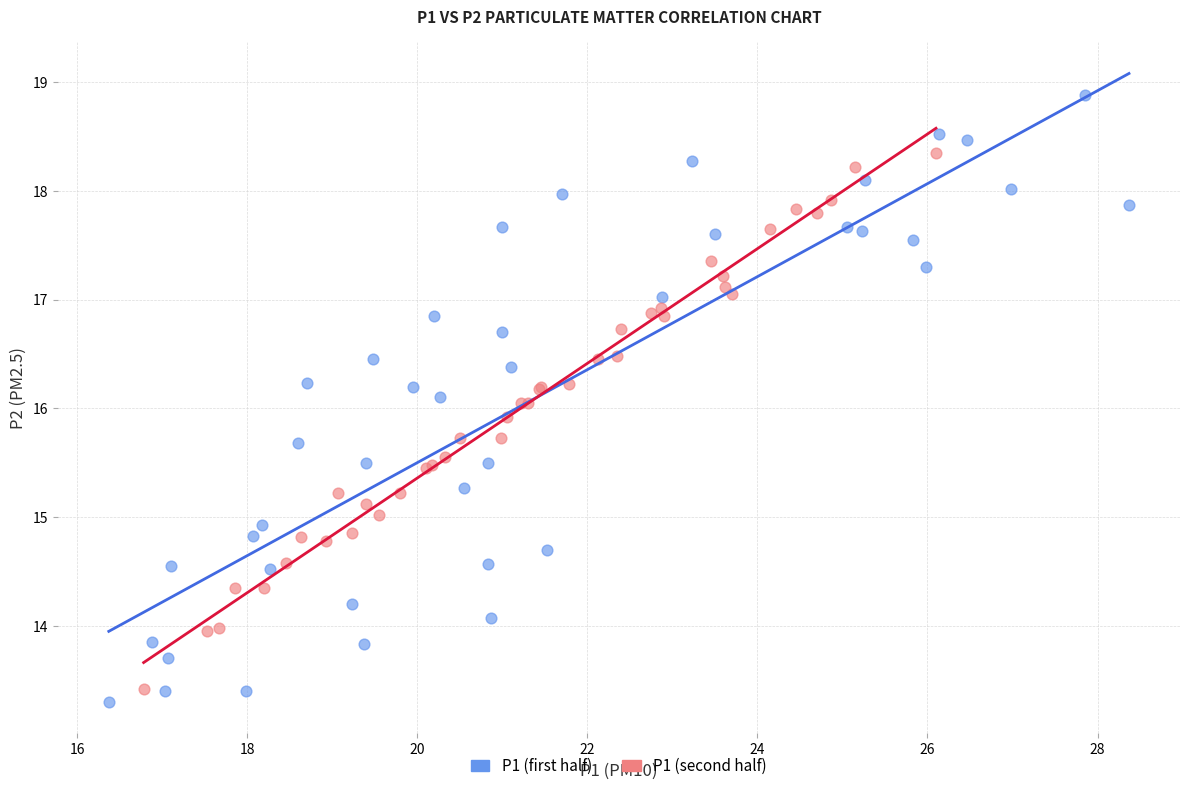

What are all the series names shown in the legend?

P1 (first half), P1 (second half)